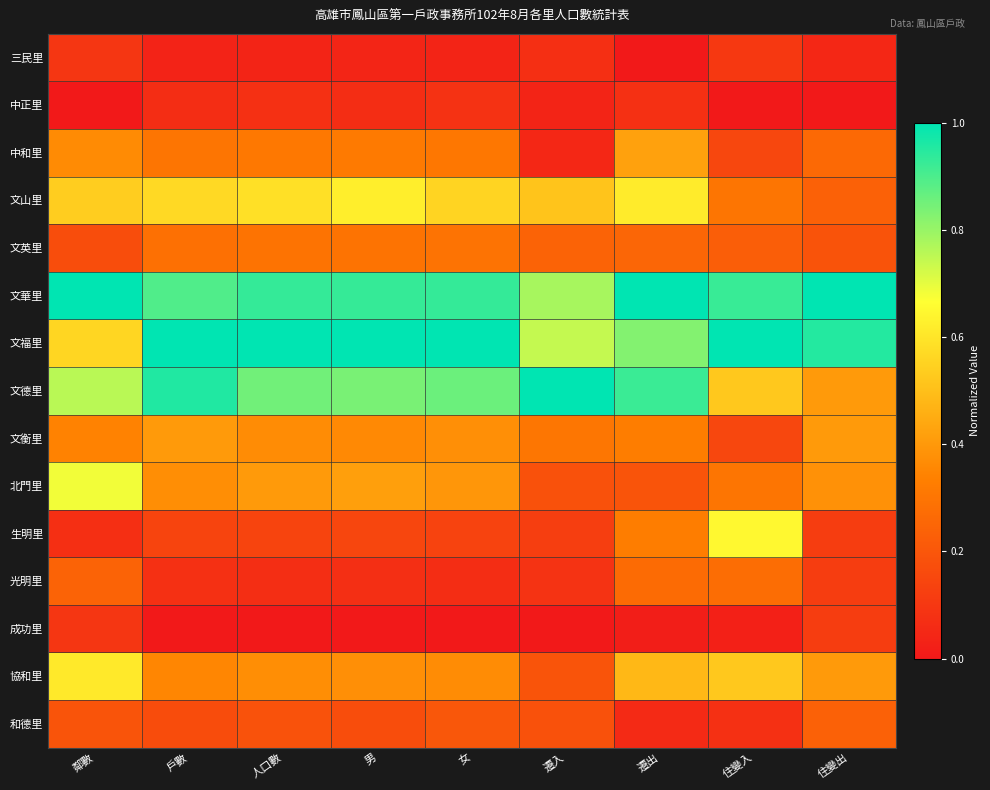

At which category does the chart reach its peak across all series?

鄰數